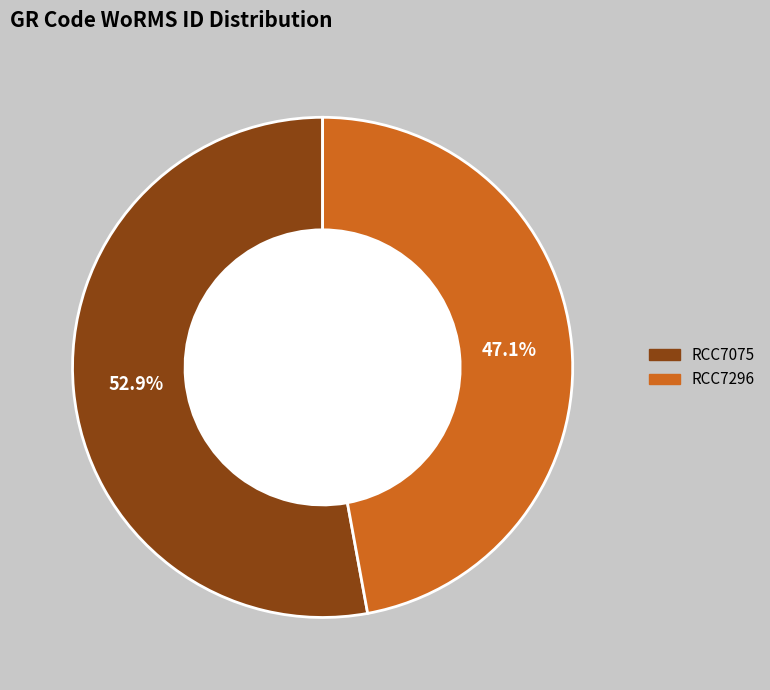

The RCC7075 slice represents 44% of the pie. True or false?

False